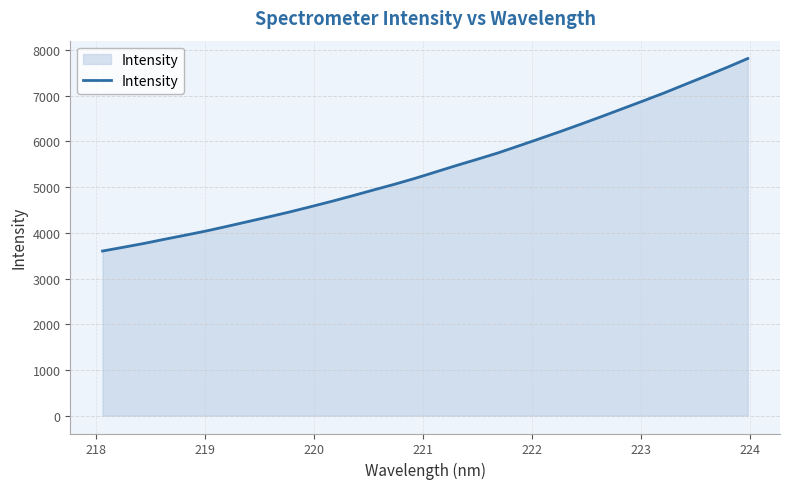

What is the maximum value shown in the chart?

7813.7